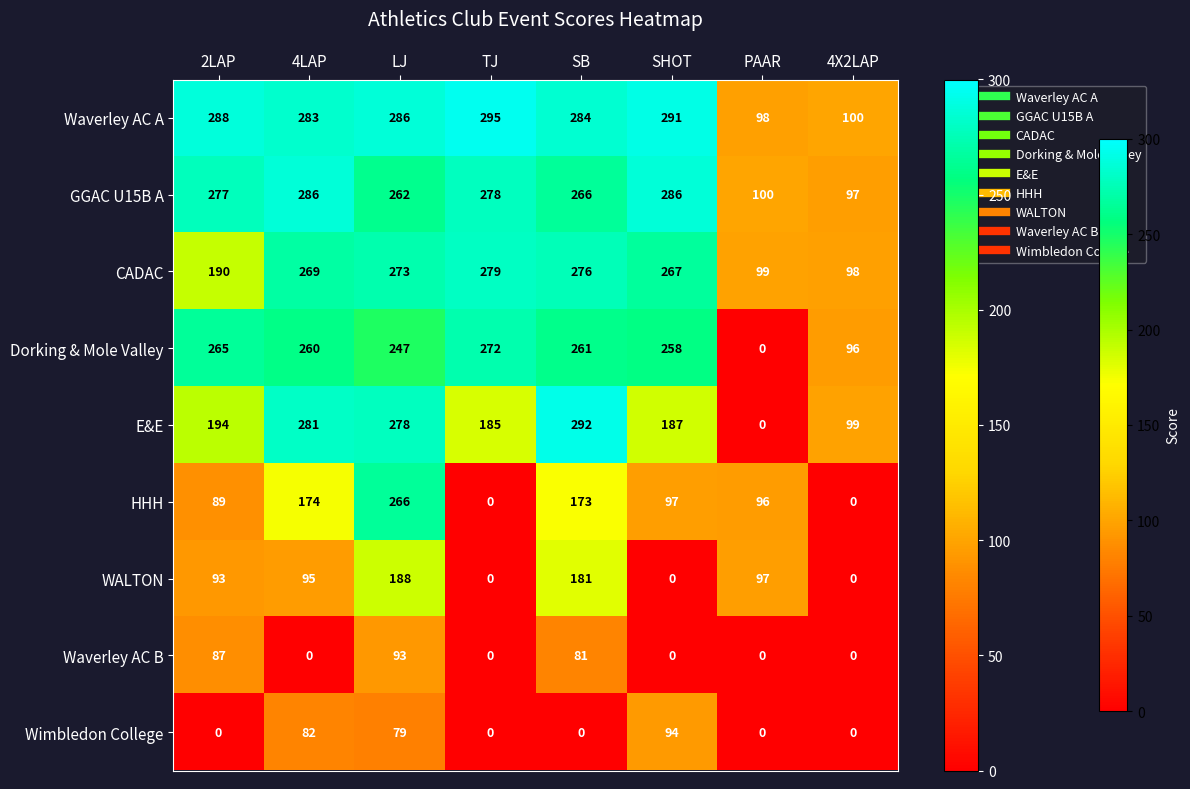

What is the sum of all Wimbledon College values?

255